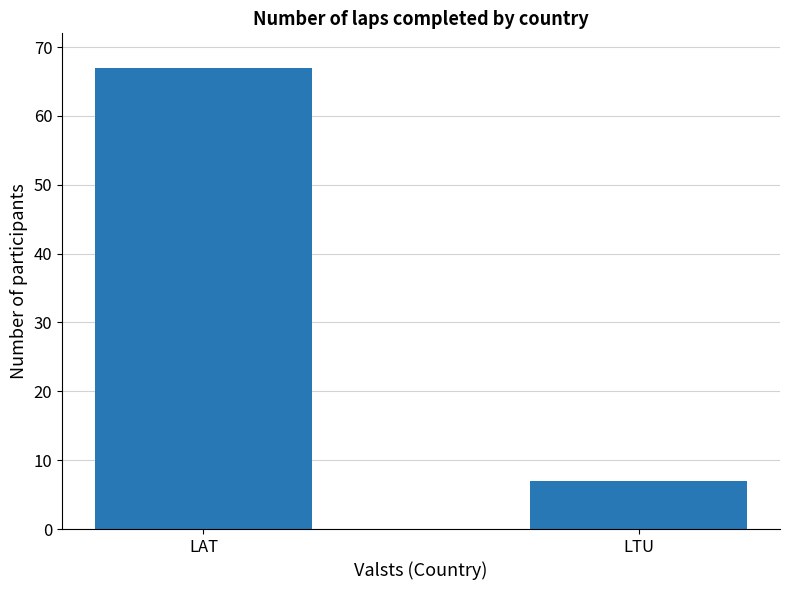

What is the average value?

37